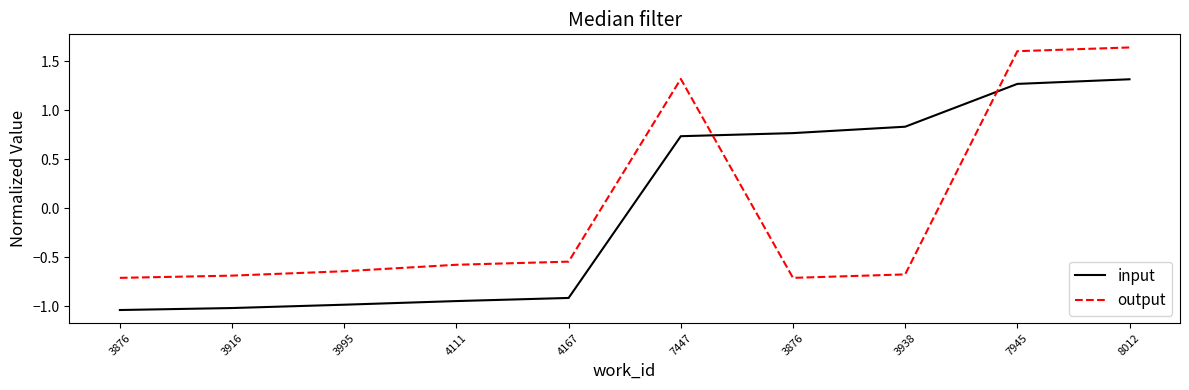

Is this an area chart (filled region under the line)?

No